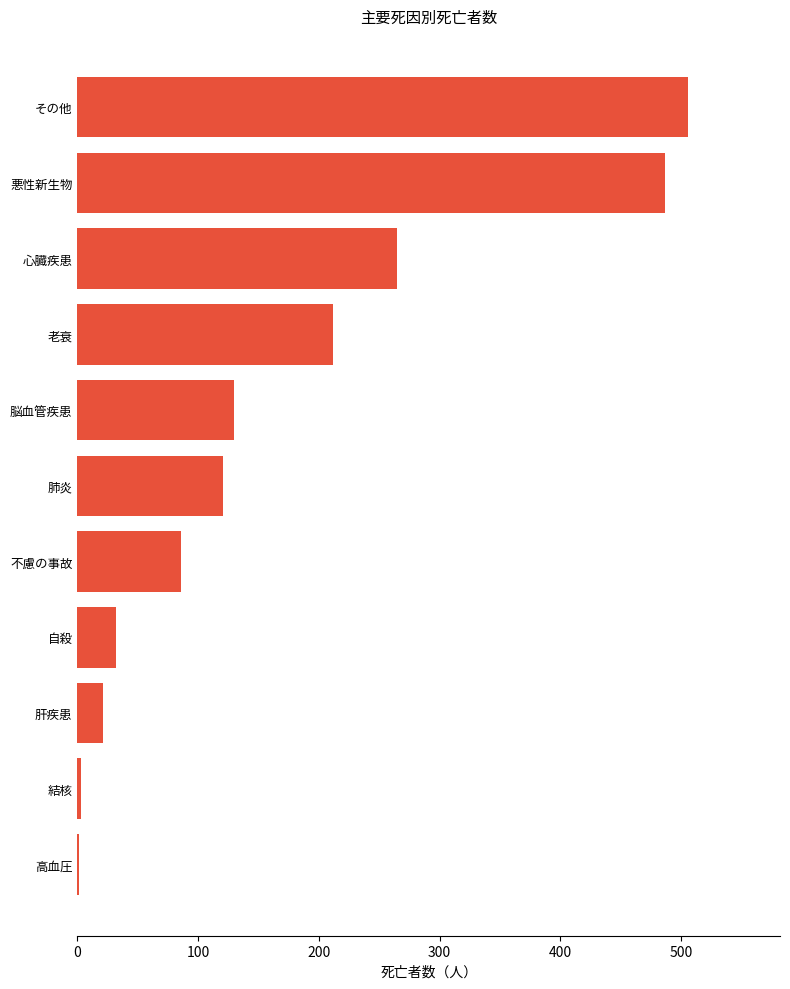

At which label is the value closest to 253?

心臓疾患